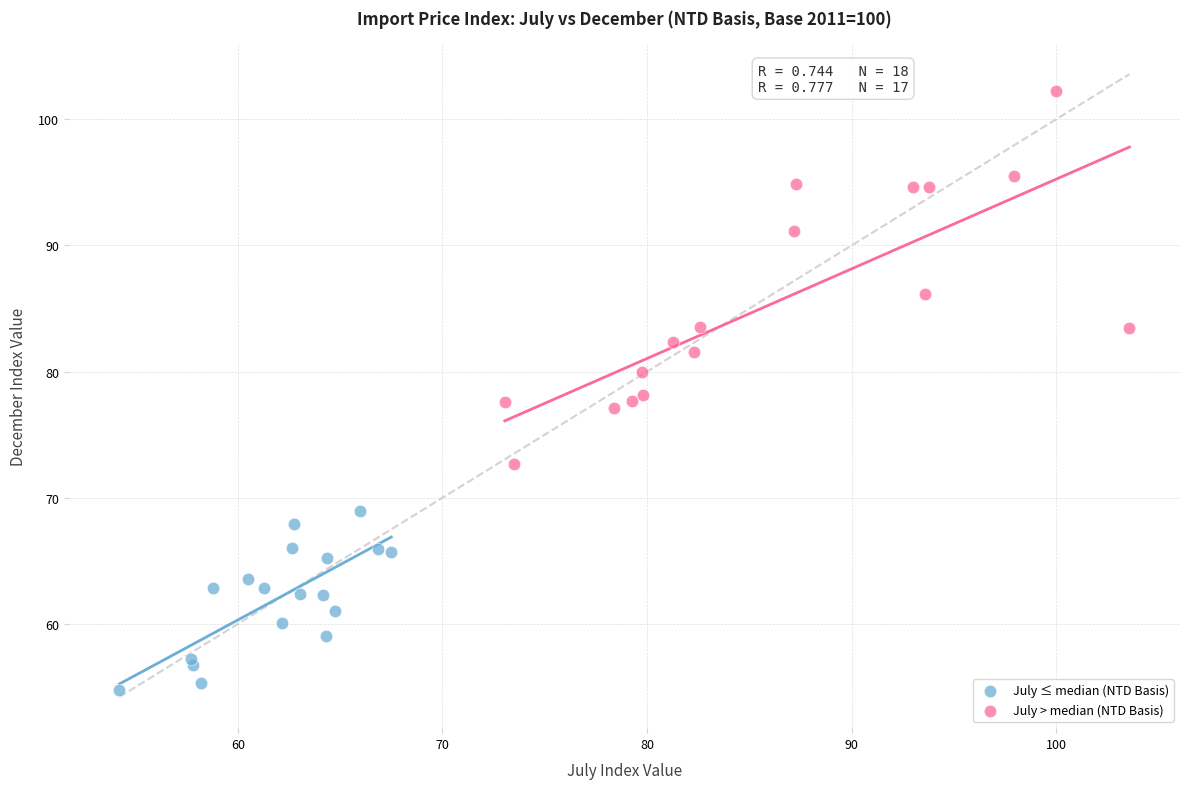

Which series contains the lowest Y value?

July ≤ median (NTD Basis)